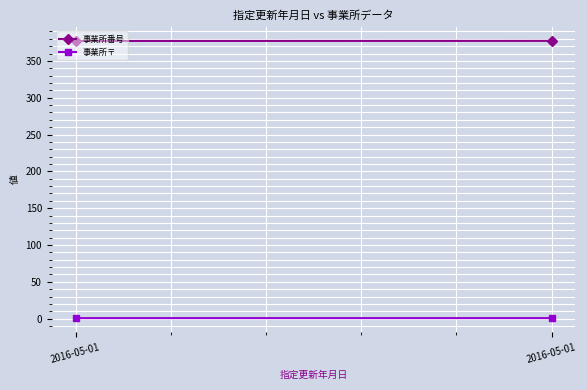

The 事業所〒 series shows 0.8 at 2016-05-01. True or false?

True